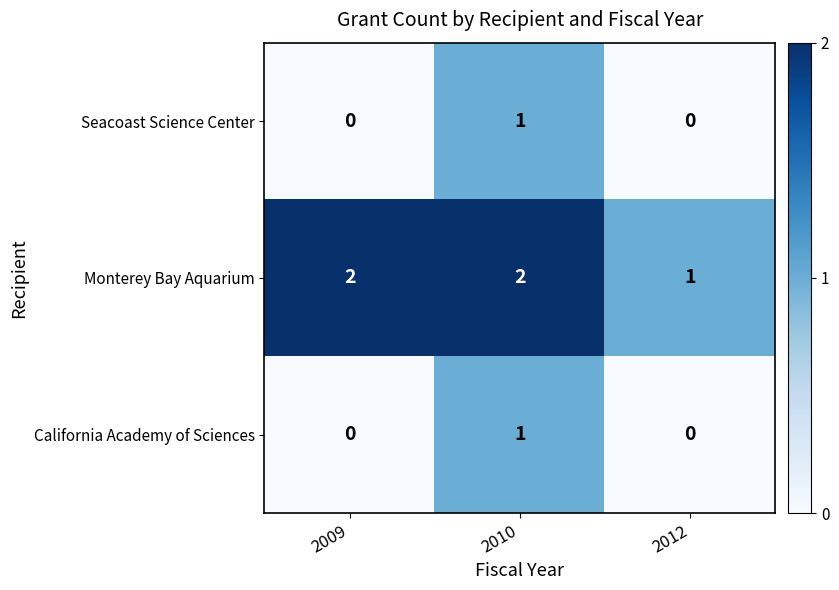

Between 2009 and 2012, which series saw the biggest shift?

Monterey Bay Aquarium